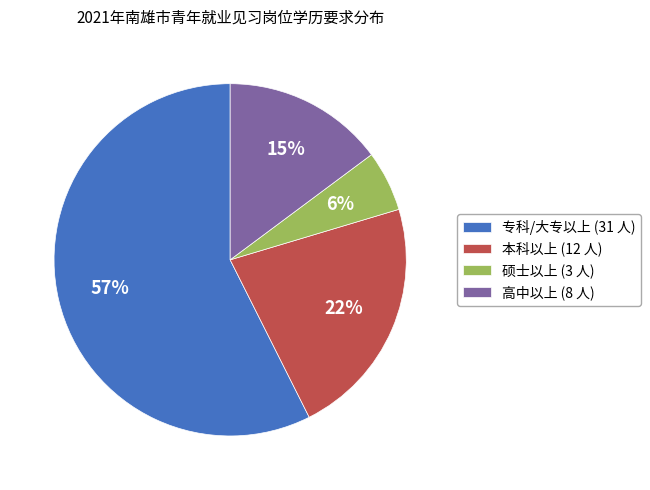

Count the number of slices in the pie.

4